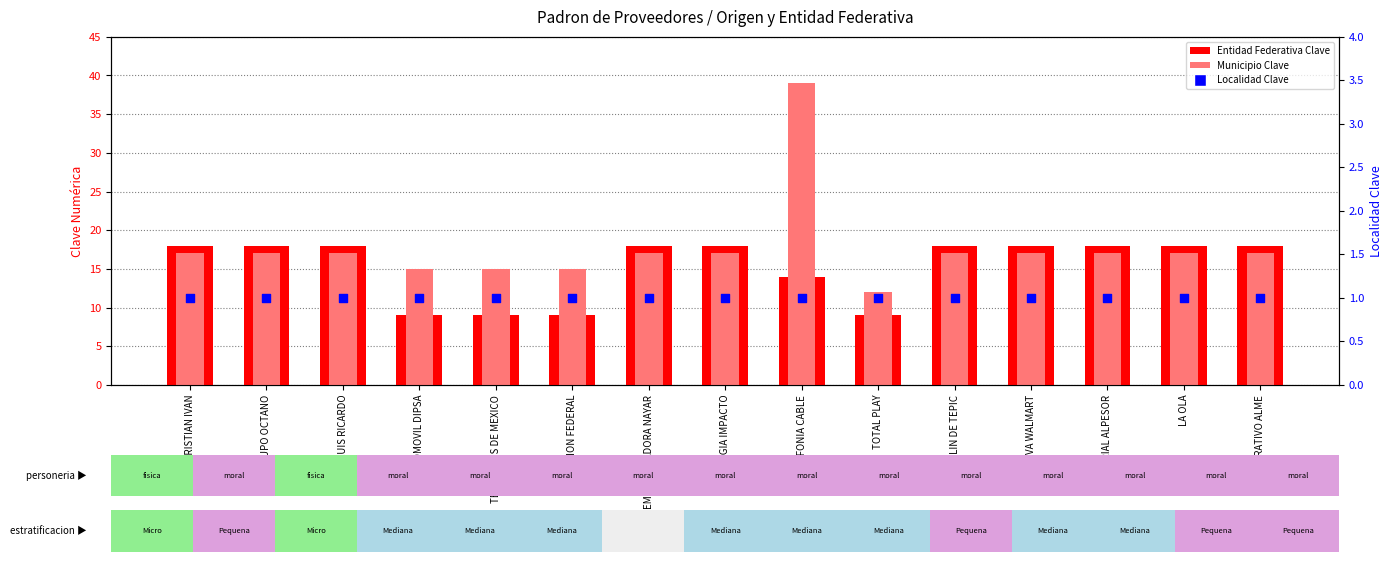

What is the total value across all series at CORPORATIVO ALME?

36